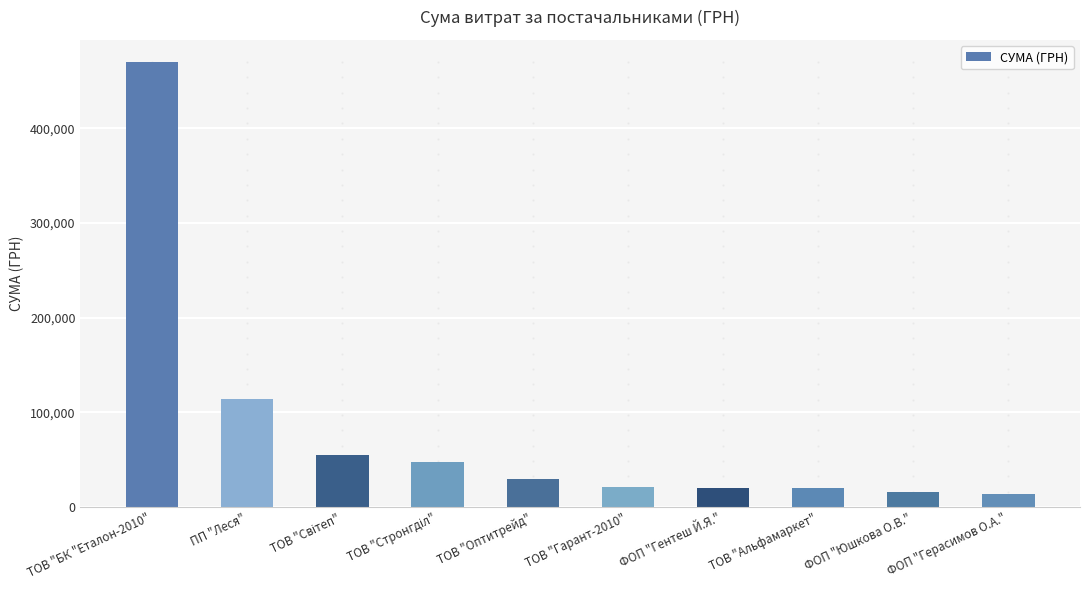

True or false: the data shows 29764.1 at ТОВ "Оптитрейд".

True